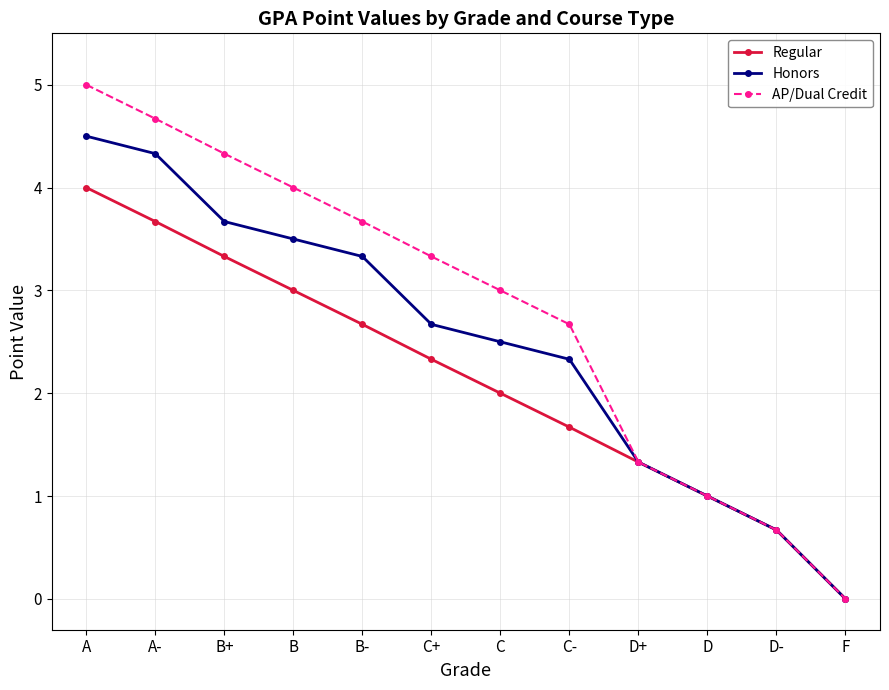

What is the difference between the highest and lowest values at C+?

1.0